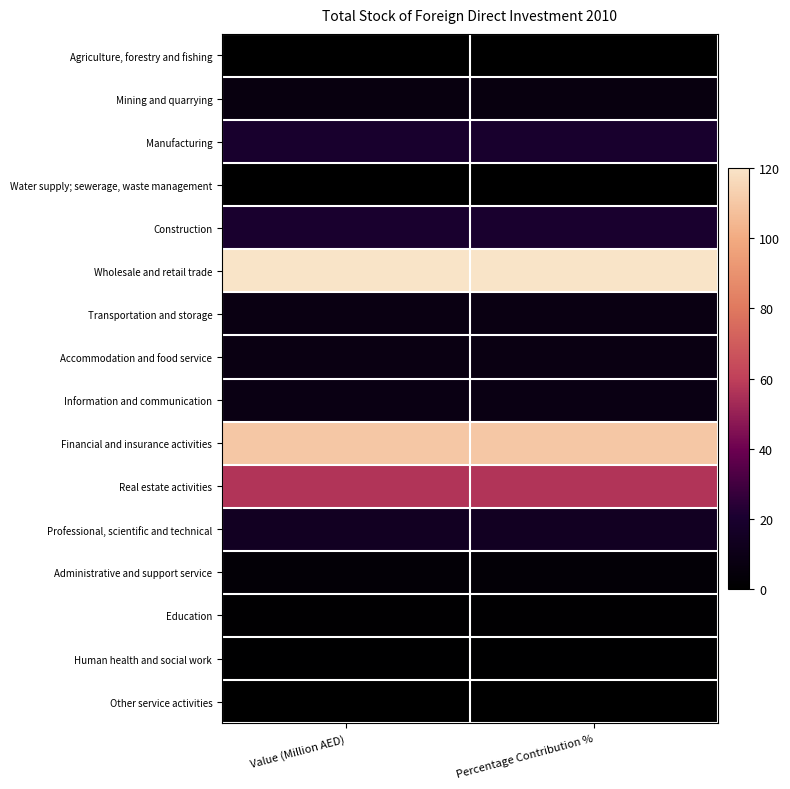

Which category has the highest value across all series?

Value (Million AED)